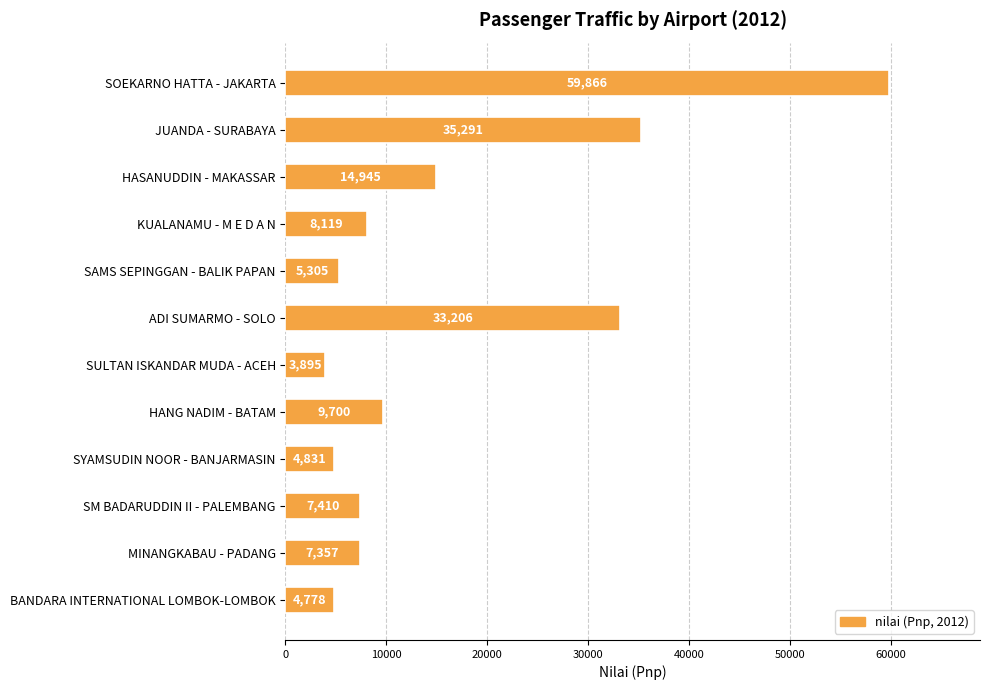

What is the average value?

16225